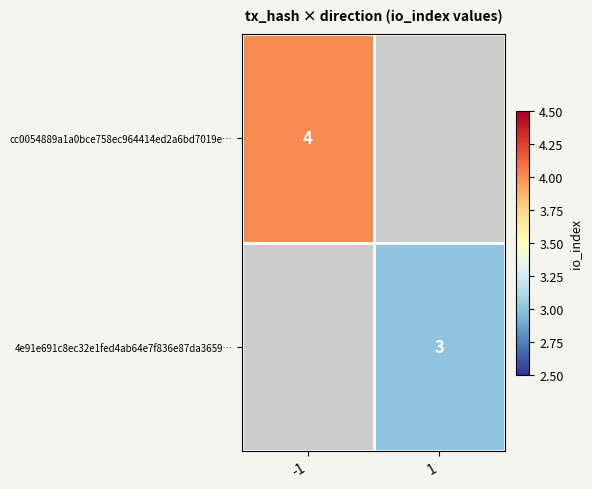

The value of 4e91e691c8ec32e1fed4ab64e7f836e87da3659… at 1 is 1. True or false?

False